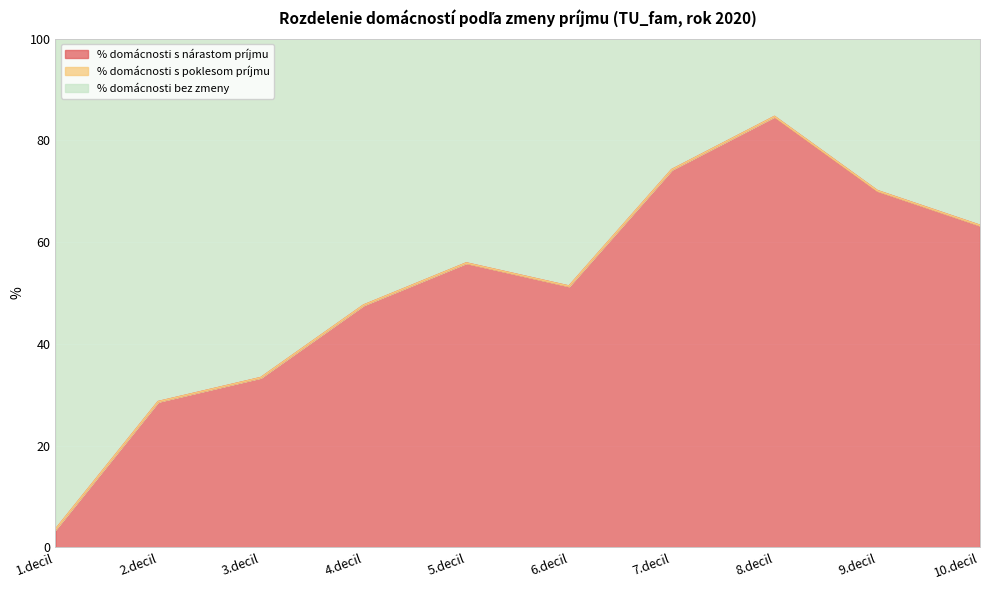

At which label does % domácnosti s nárastom príjmu reach its minimum?

1.decil